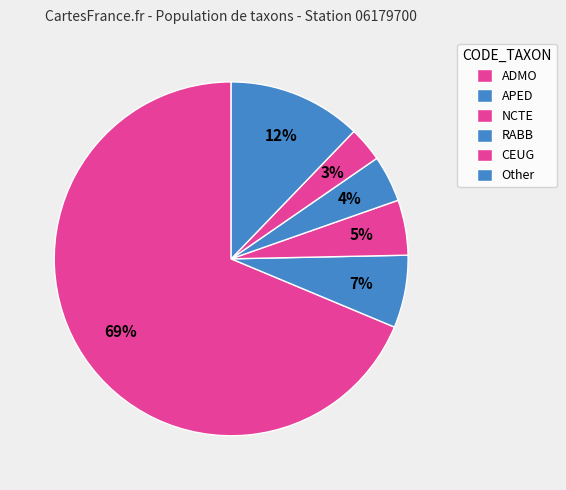

Count the number of slices in the pie.

6